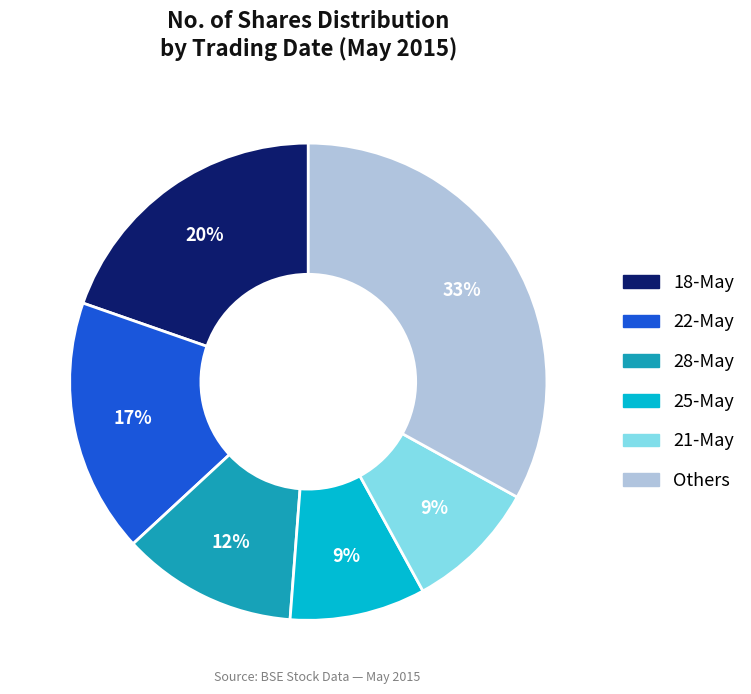

Is it true that 18-May is 28% of the pie?

False